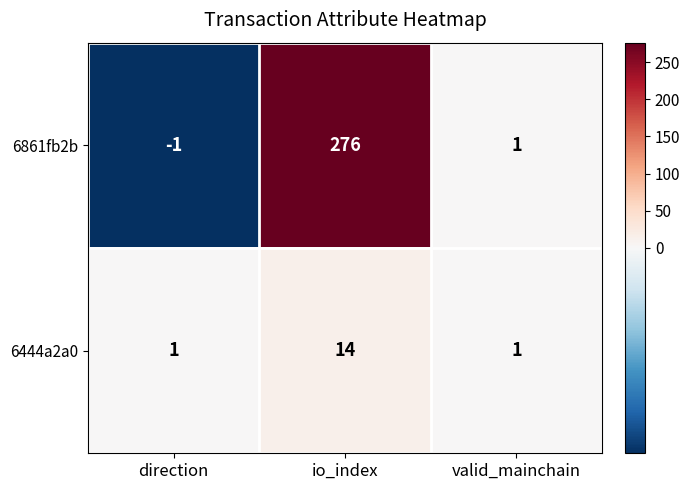

The 6444a2a0 series shows 1 at direction. True or false?

True